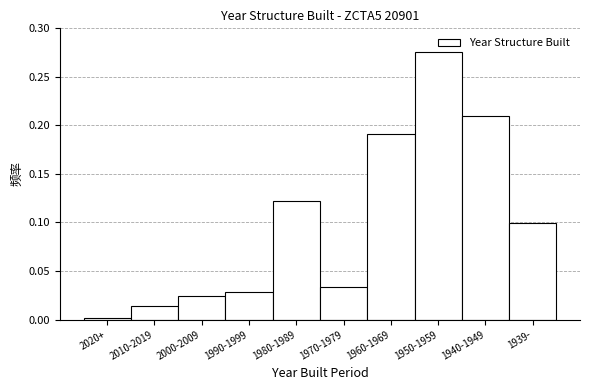

At which category does the chart reach its peak across all series?

1950-1959